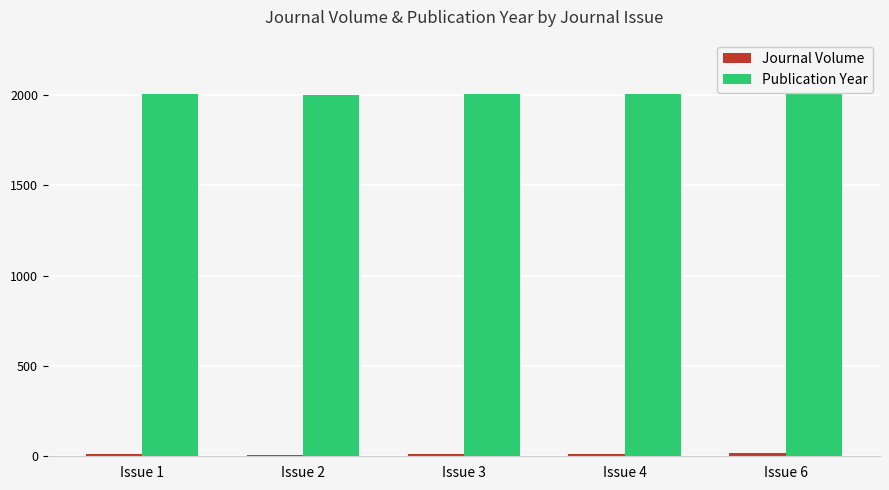

What is the smallest value displayed?

8